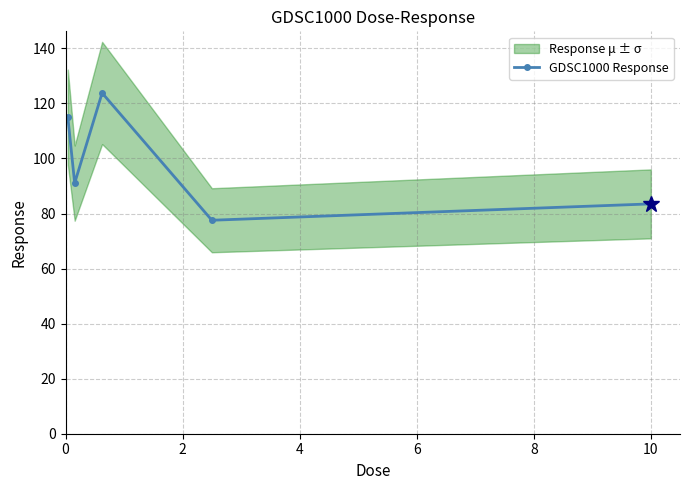

Reading left to right, what are all the values shown in this chart?

115.0	91.0	123.8	77.6	83.5